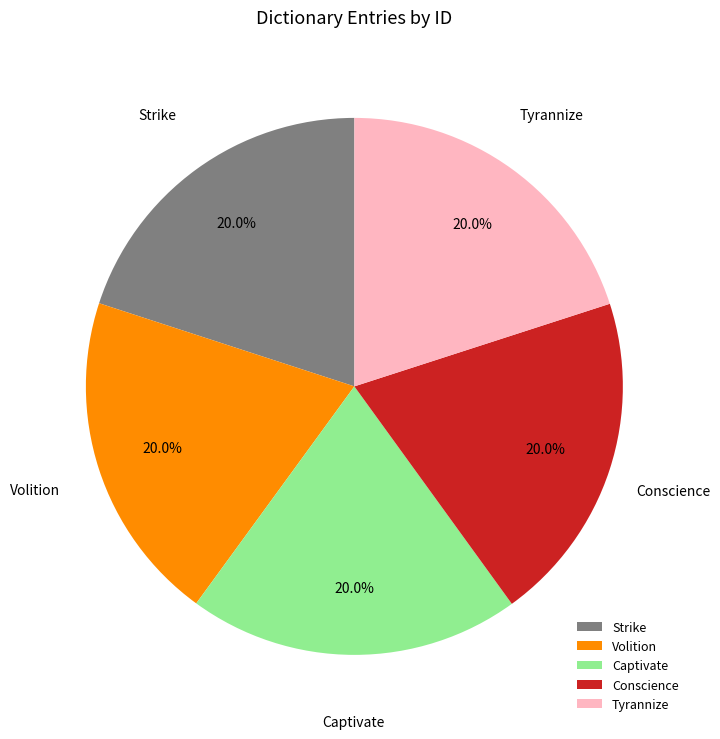

How many slices are in this pie chart?

5